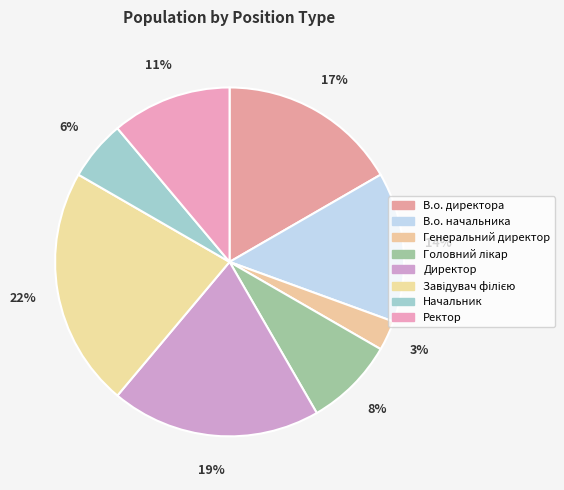

How many segments does this pie chart have?

8